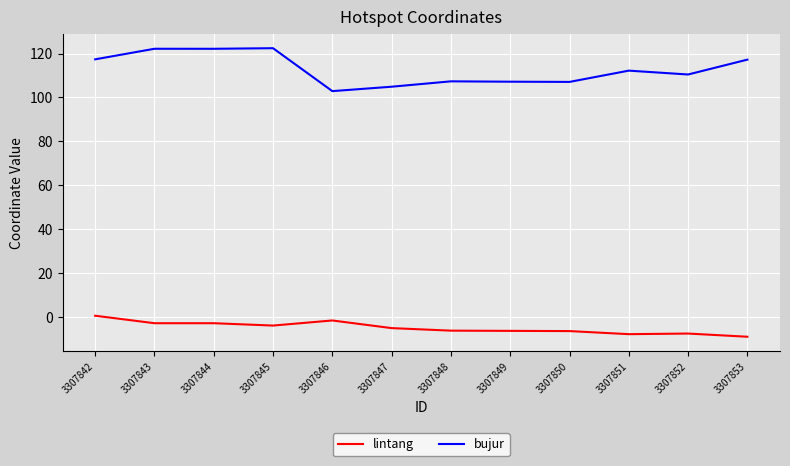

True or false: bujur and lintang cross at least once.

False